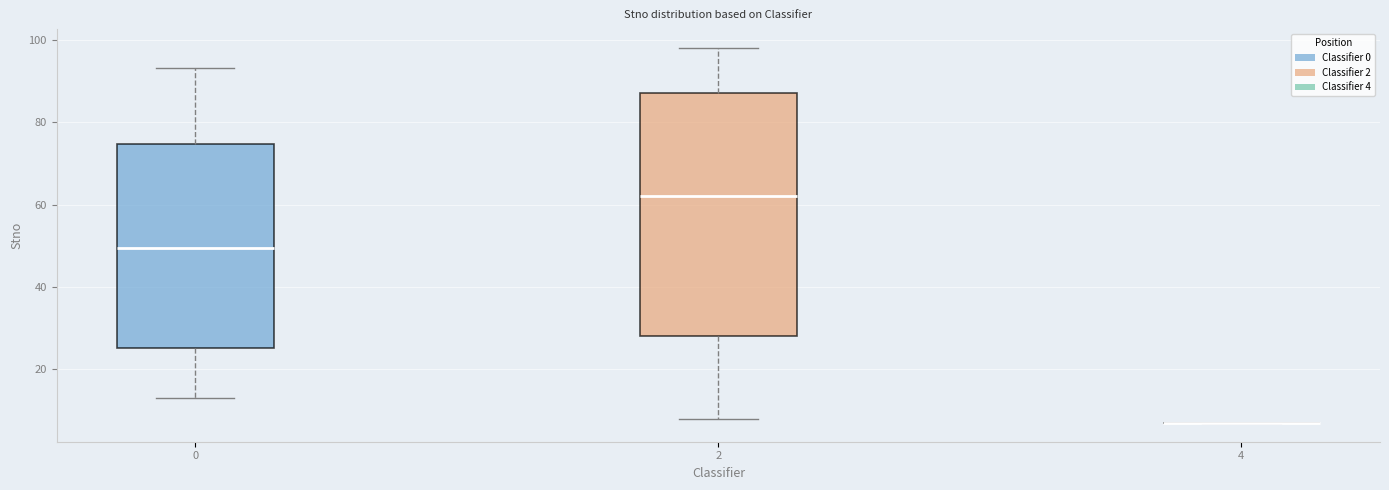

Reading left to right, read every box against the y-axis: the position of its median line, the range the box covers, and the ends of its whiskers. The values are not printed on the chart, so give them approximately, as read against the axis.

0: median 50, box 26 to 74, whiskers 14 to 94
2: median 62, box 28 to 88, whiskers 8 to 98
4: box collapsed to a line at 8, whiskers 8 to 8